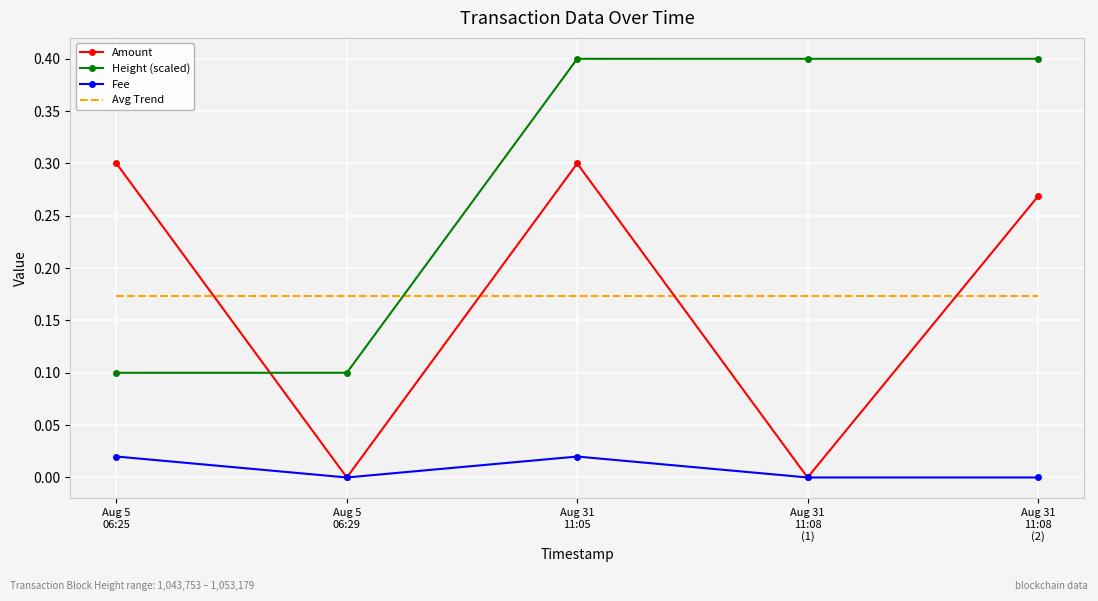

True or false: Height (scaled) has a value of 0.4 at Aug 31
11:08
(2).

True